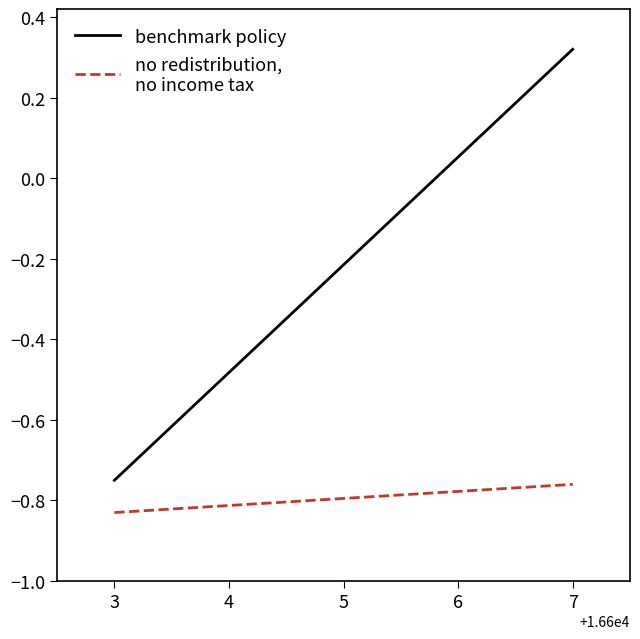

What is the difference between the highest and lowest values at 5?

0.6